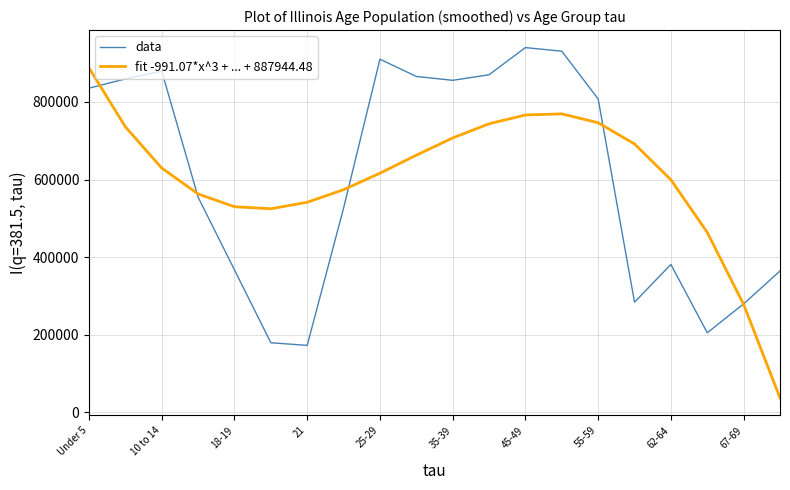

How many times do fit -991.07*x^3 + ... + 887944.48 and data cross each other?

5